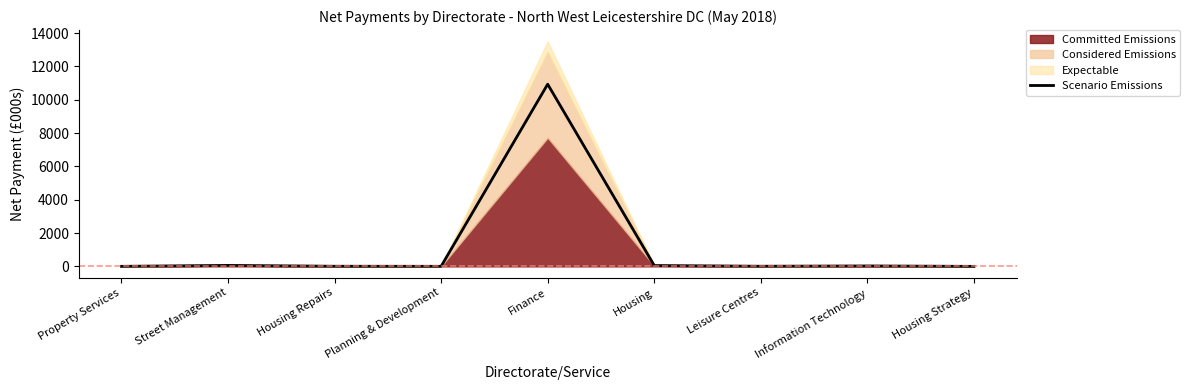

Which label corresponds to the largest value in the chart?

Finance